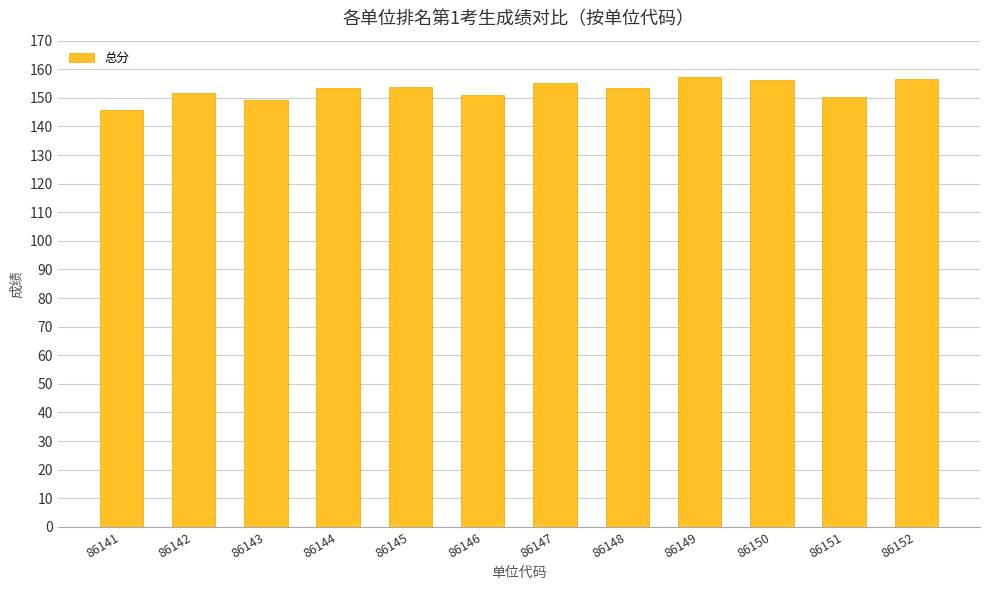

What value does the data have at 86144?

153.3